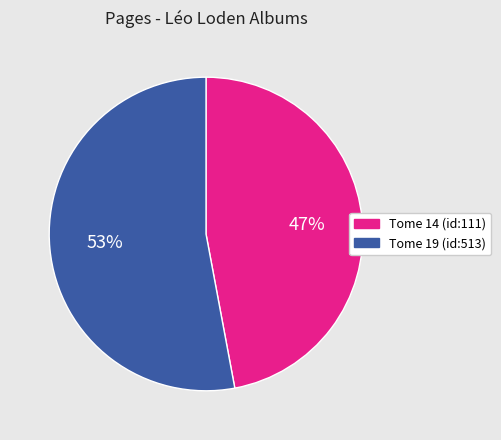

Which category has the biggest portion of the pie?

Tome 19 (id:513)